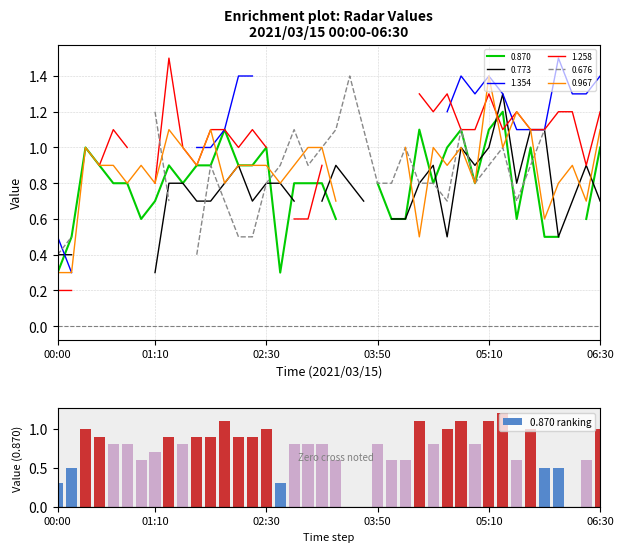

What is the difference between the maximum and minimum values?

1.2